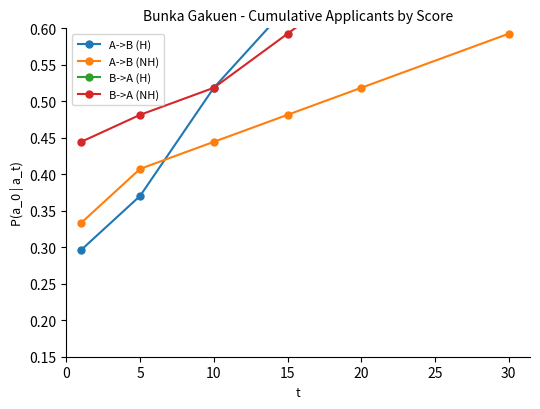

True or false: A->B (NH) has more than 1 interior local peaks.

False